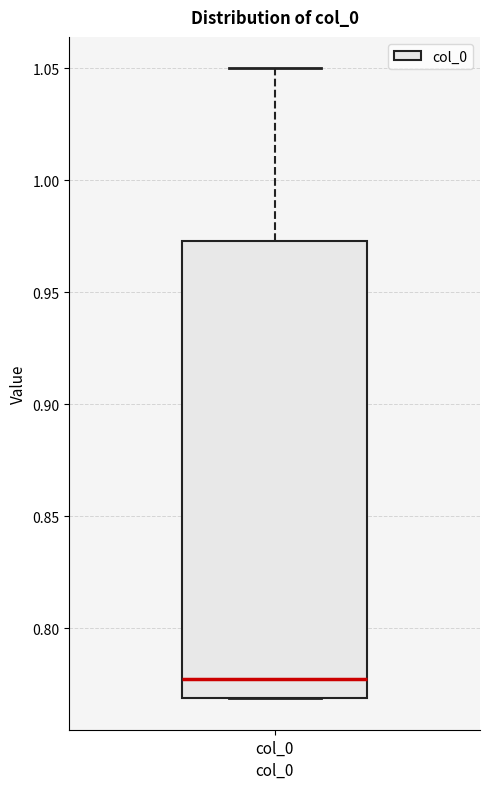

Where is the upper edge of the box for col_0 on the y-axis? The values are not printed on the chart, so give them approximately, as read against the axis.

0.975